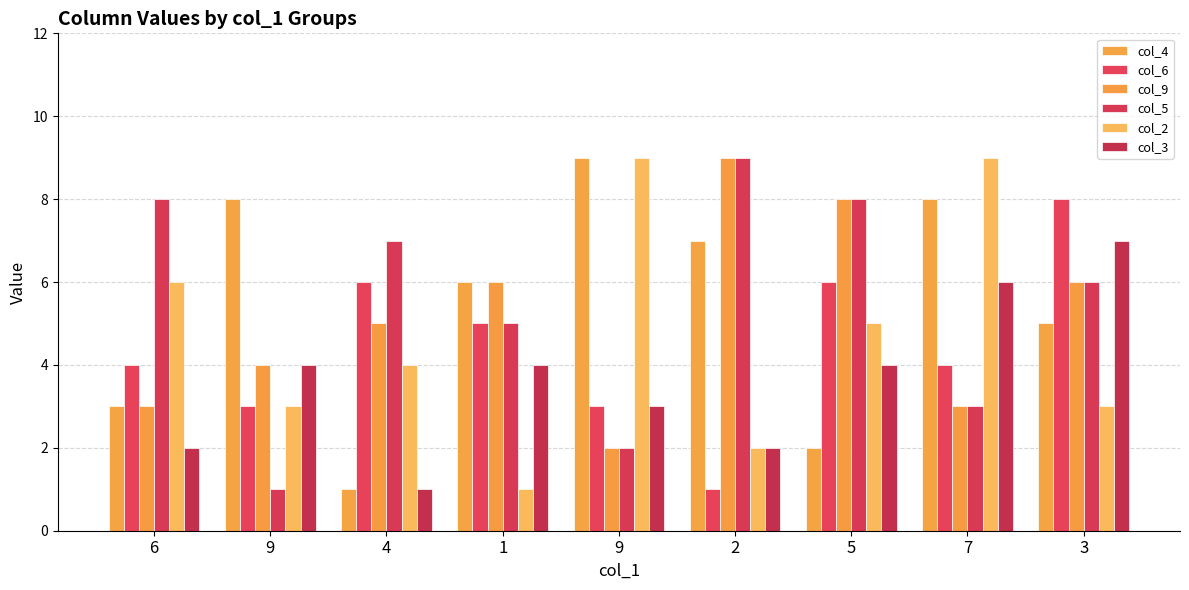

Count the number of categories in the chart.

9